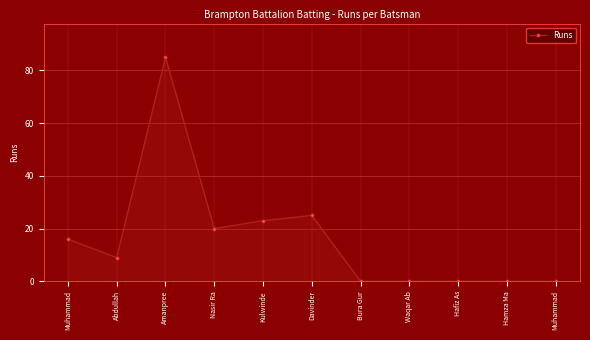

What is the sum of all values?

178